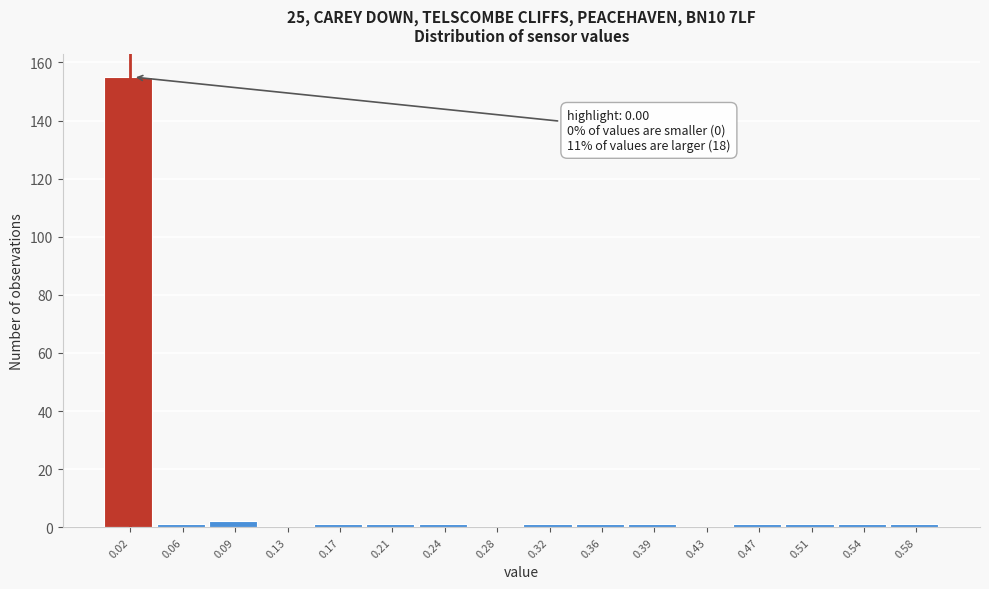

Over which range of the x-axis is the bar tallest?

0.000 to 0.040